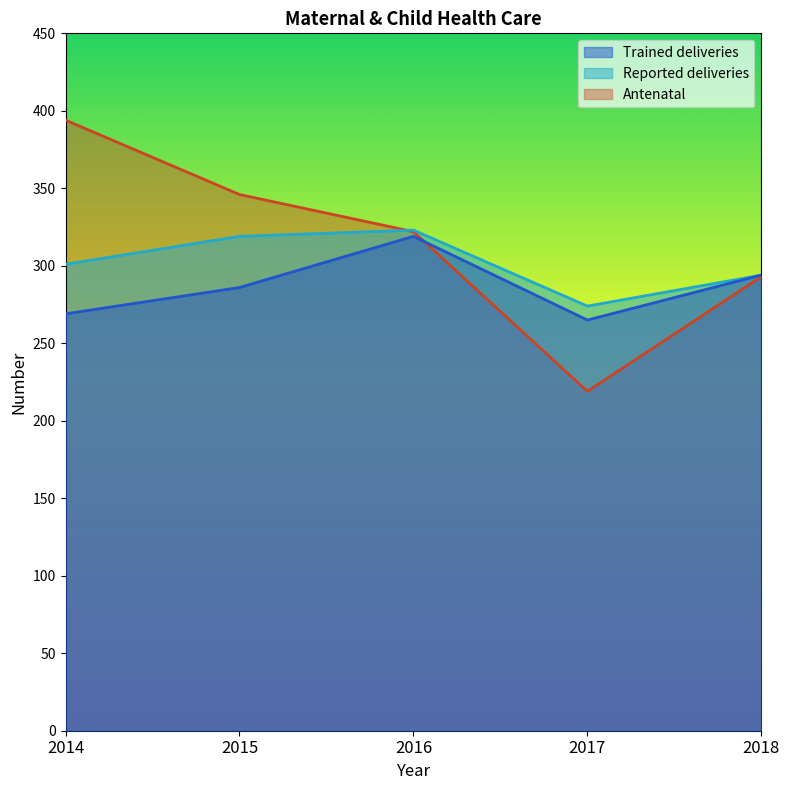

List the labels in order of Trained deliveries value, largest first.

2016, 2018, 2015, 2014, 2017